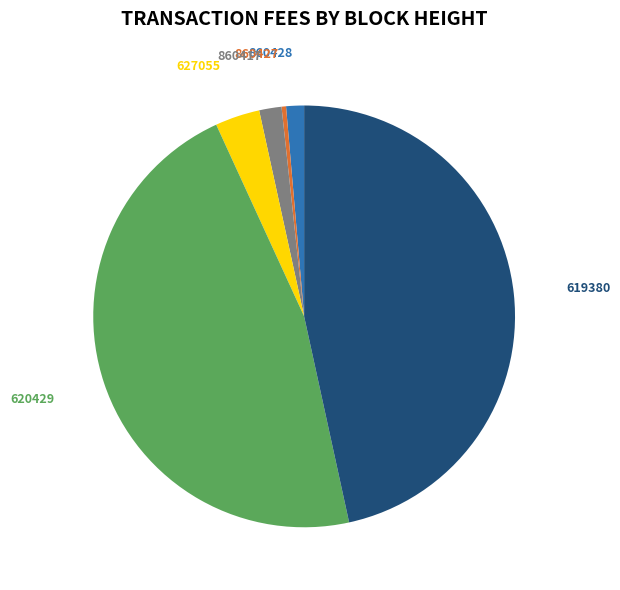

The 860428 slice represents 11% of the pie. True or false?

False